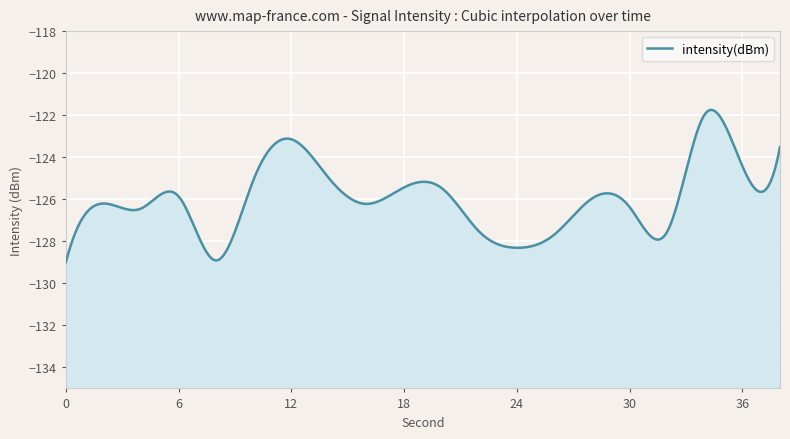

Which label corresponds to the largest value in the chart?

34